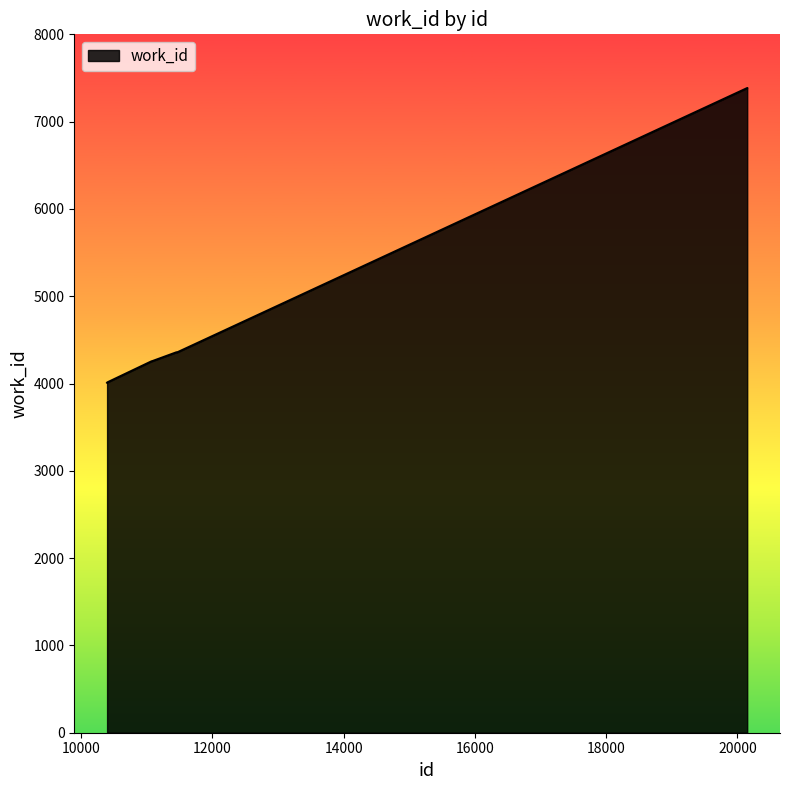

What is the minimum value shown in the chart?

4009